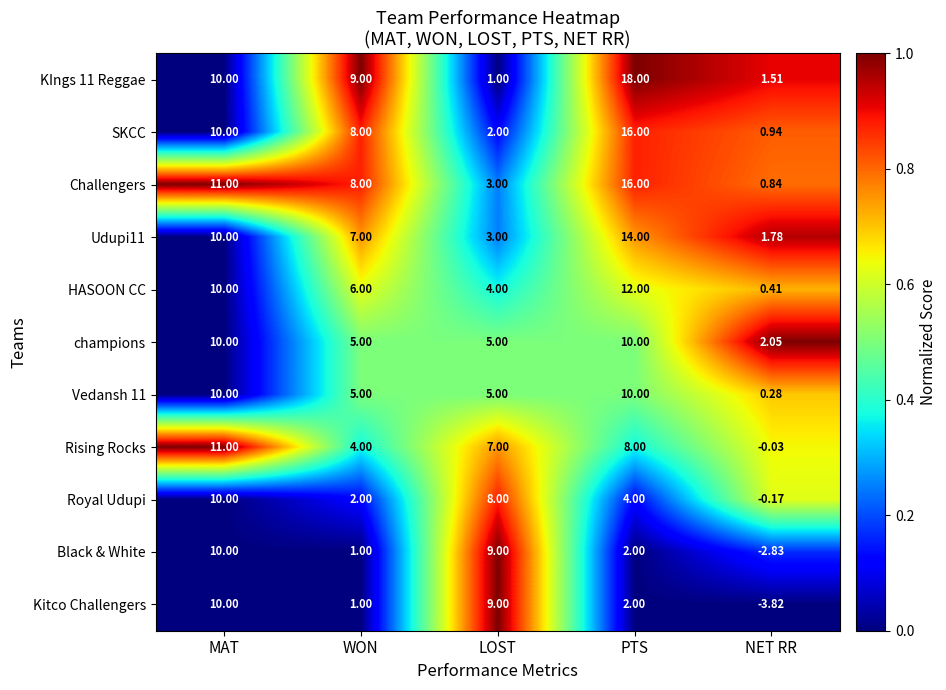

What is the maximum value shown in the chart?

18.0